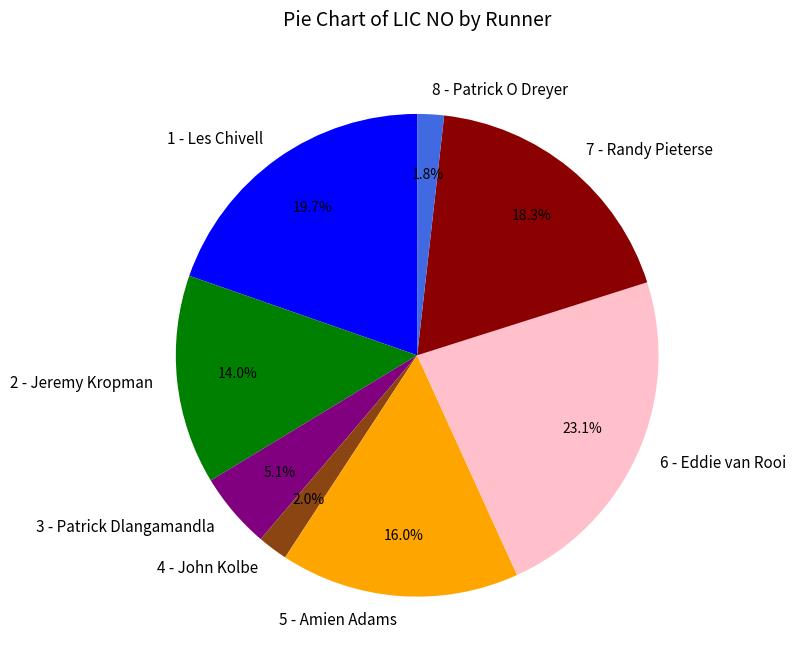

To the nearest percent, what percentage of the pie is 4 - John Kolbe?

2%